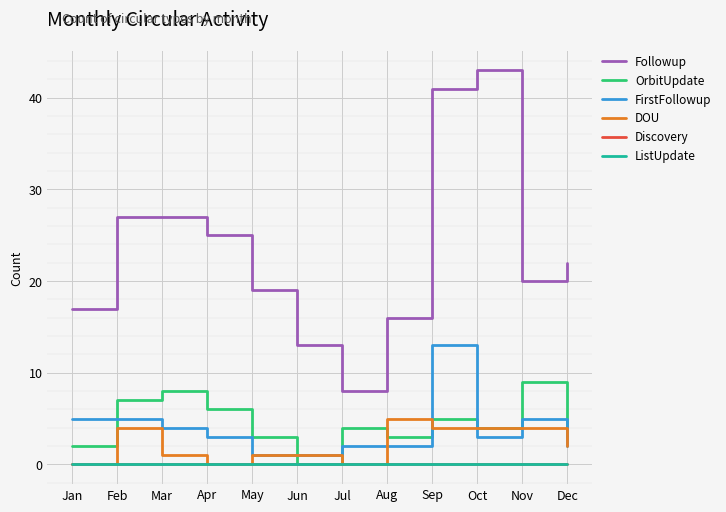

Does the chart have visible grid lines?

Yes